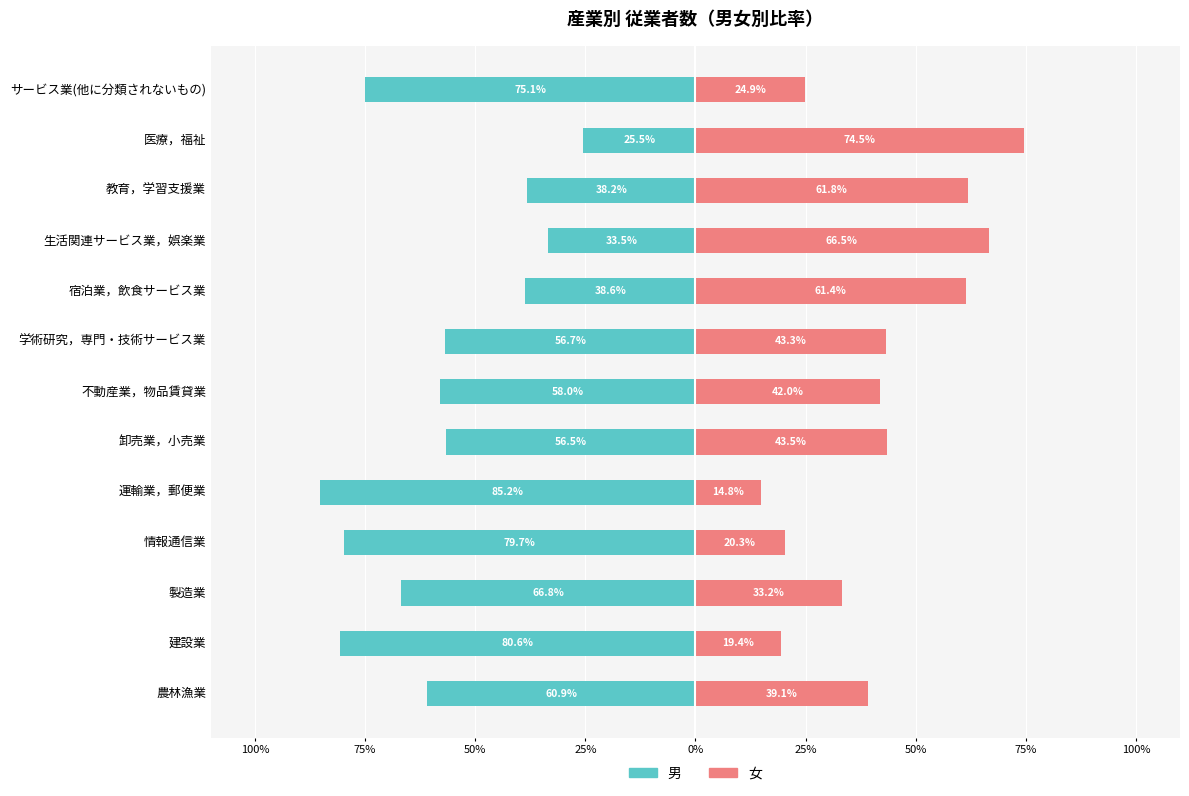

Which series has the widest spread of values?

女